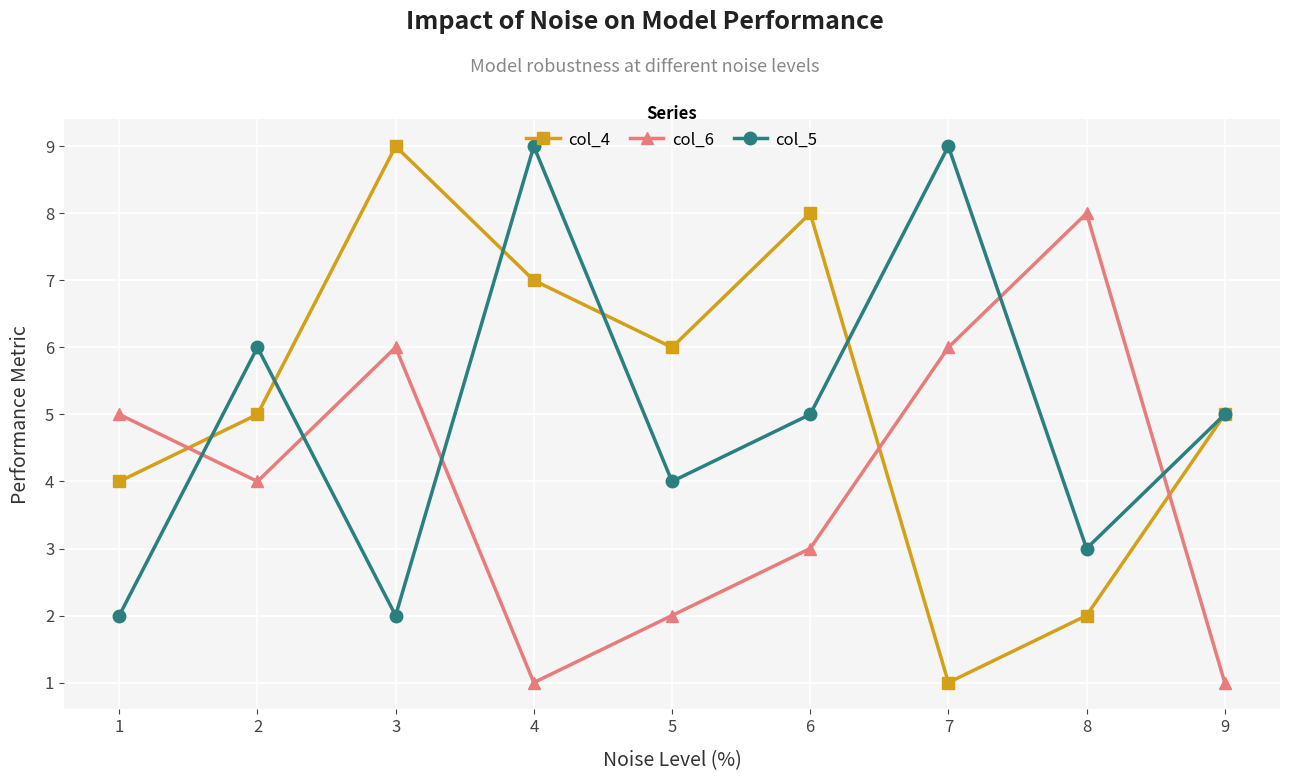

What is the difference between the maximum and minimum values in the col_6 series?

7